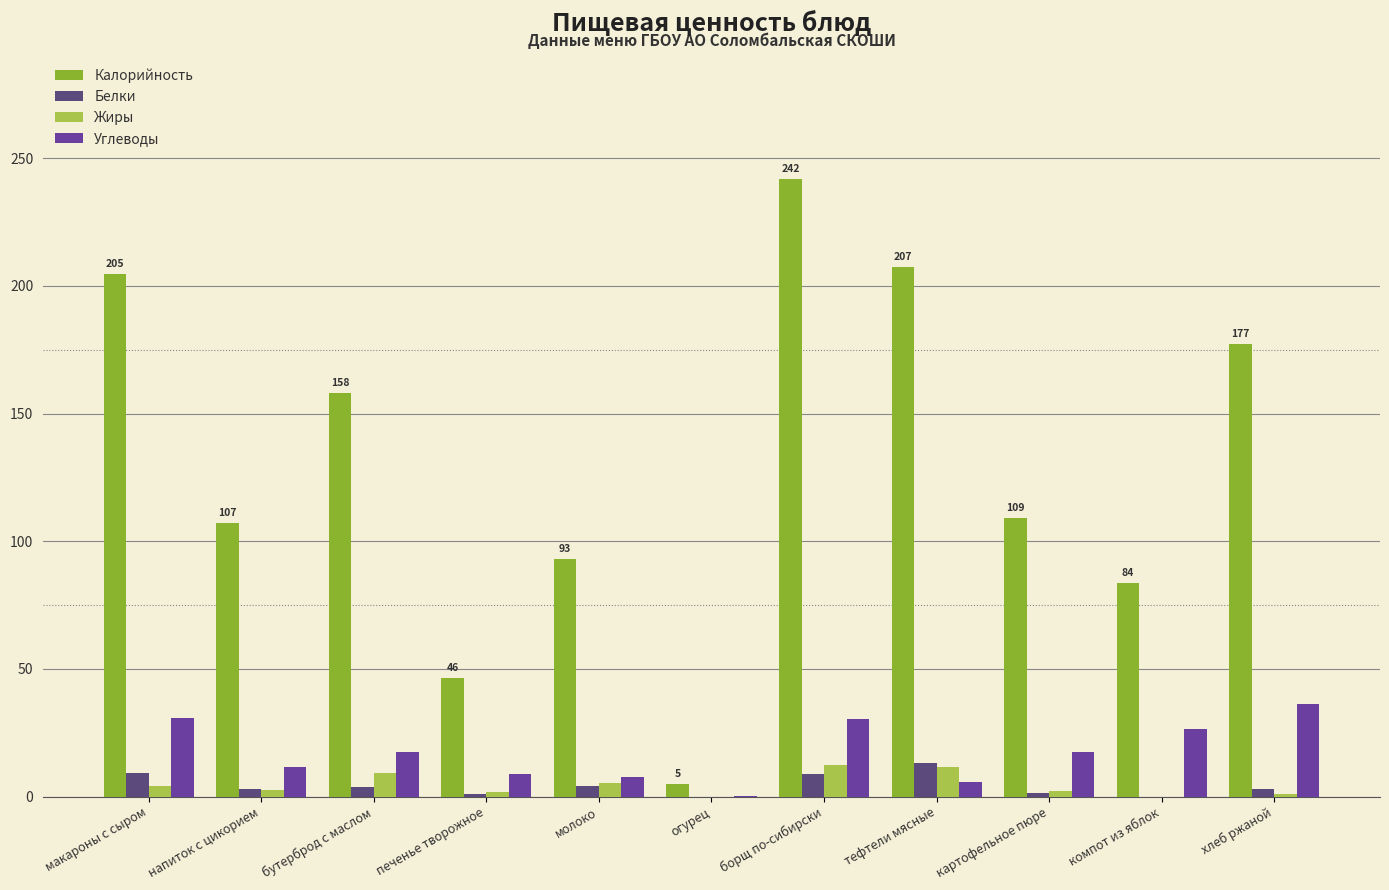

Which series has the largest total across all categories?

Калорийность